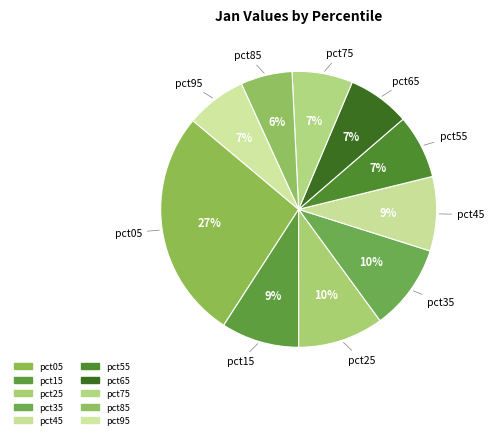

Which slice is the largest?

pct05